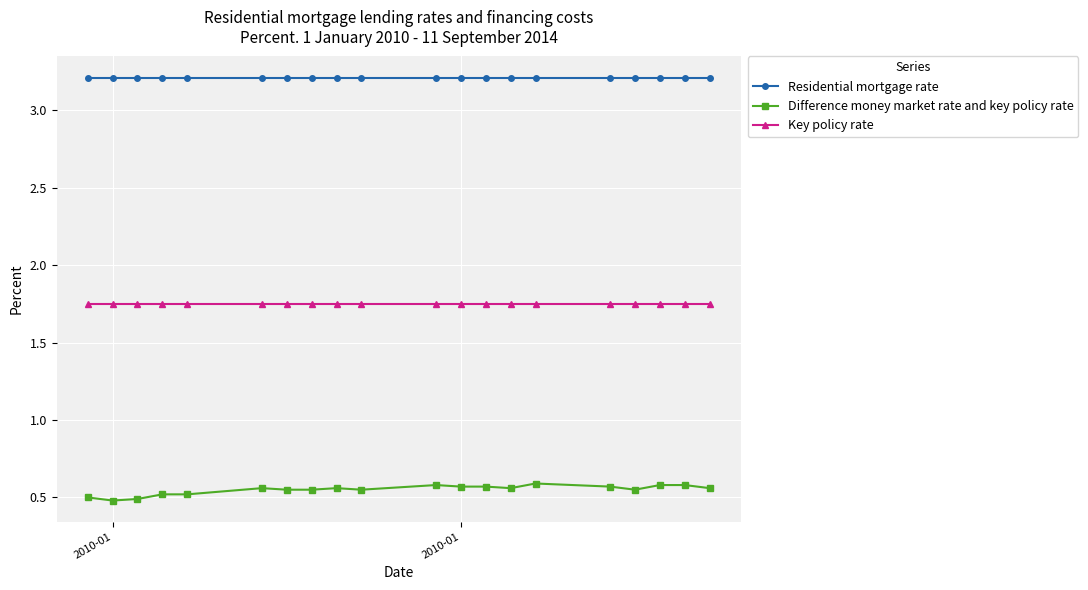

True or false: Difference money market rate and key policy rate has more than 0 interior local peaks.

True